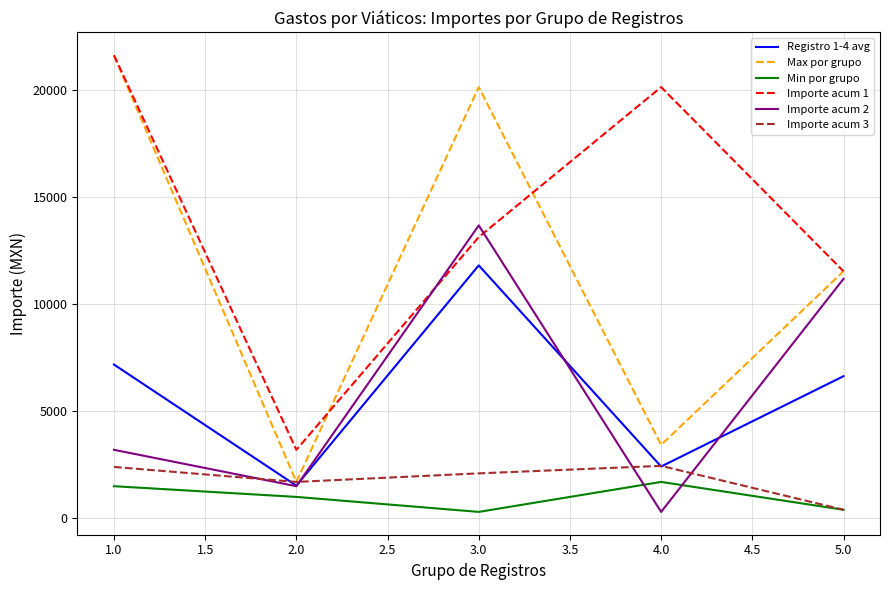

Rank the categories by Registro 1-4 avg value from lowest to highest.

2.0, 4.0, 5.0, 1.0, 3.0